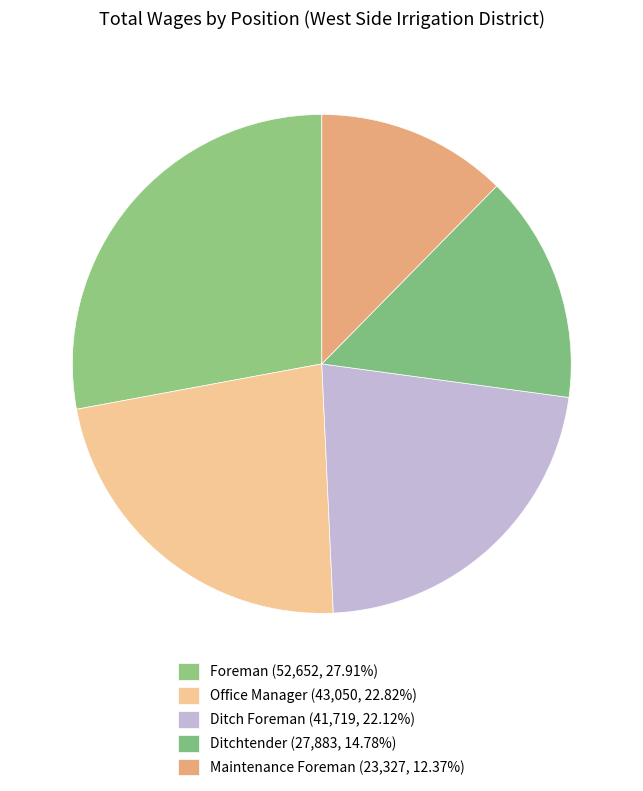

What percentage is the Office Manager slice, to the nearest percent?

23%